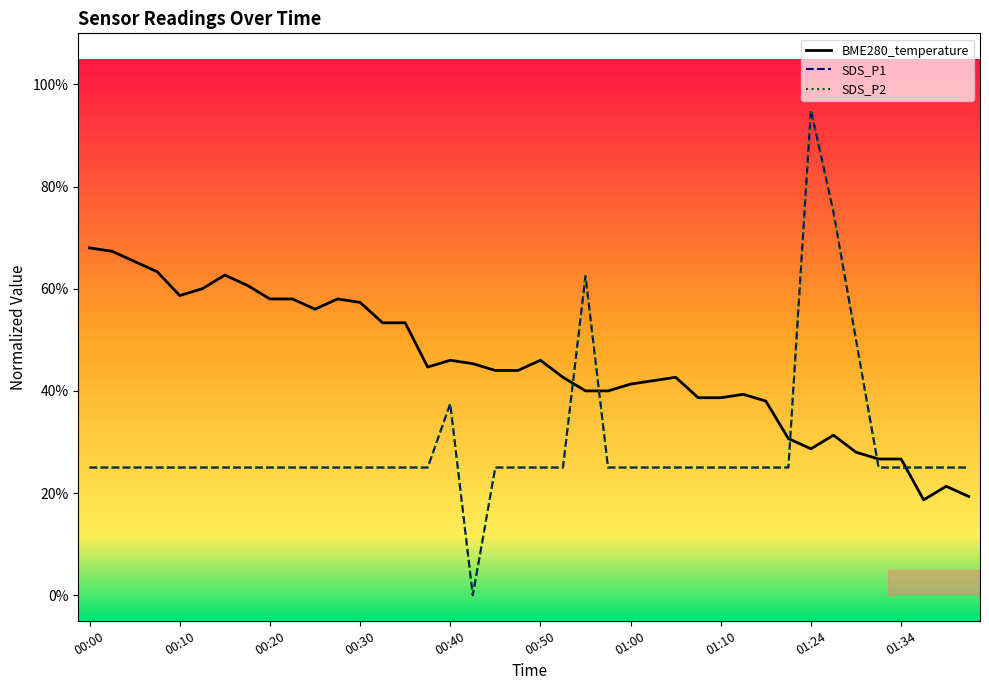

What is the total value across all series at 01:10?

0.9